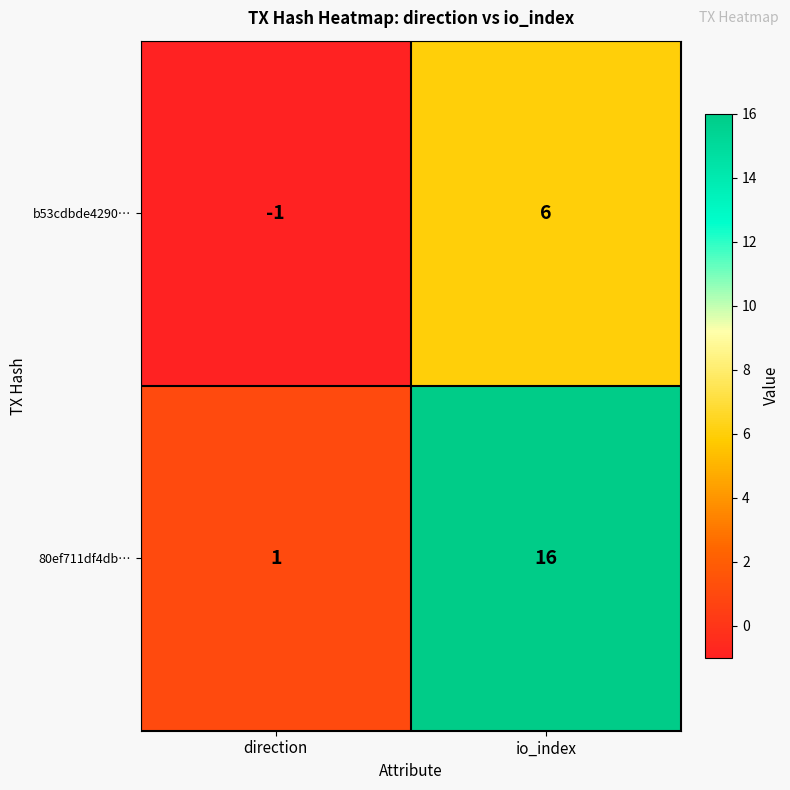

Which series has the largest total across all categories?

80ef711df4db…